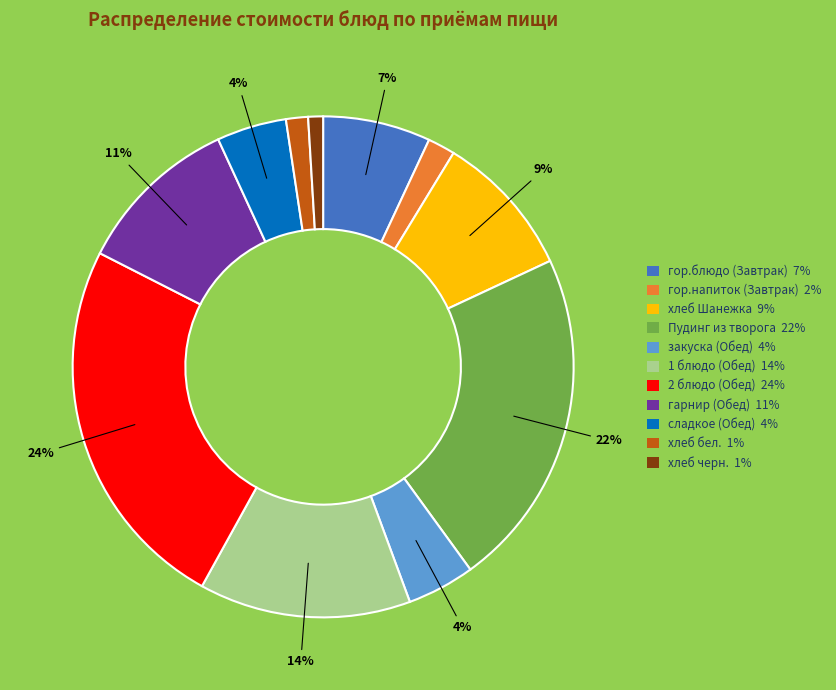

Which has a higher value, Пудинг из творога or 1 блюдо (Обед)?

Пудинг из творога